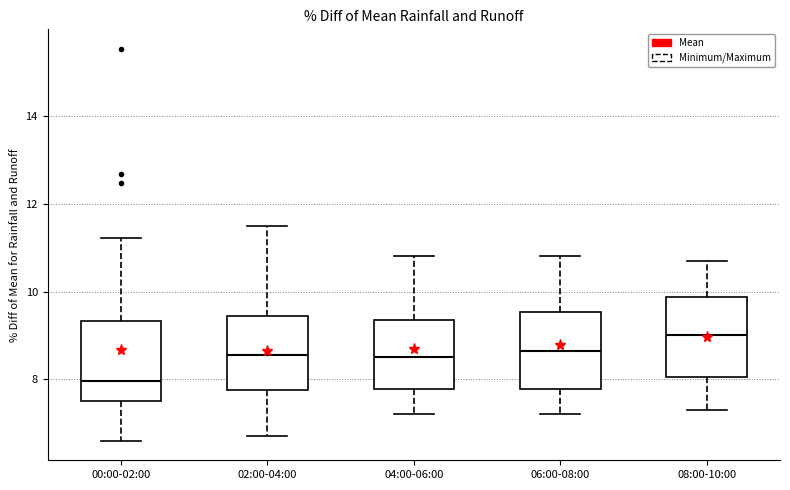

Which box has the lowest median line?

00:00-02:00